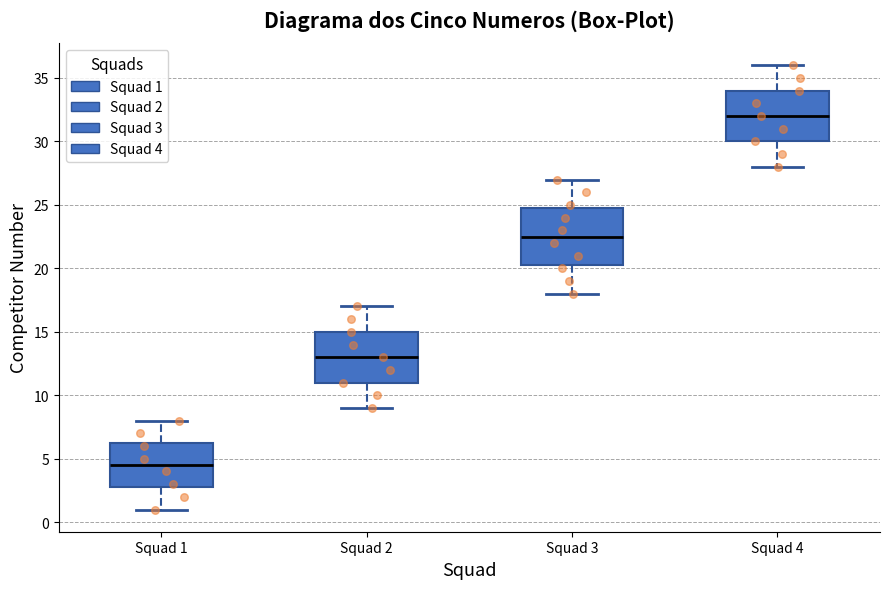

Which box is the tallest, from its lower edge to its upper edge?

Squad 3